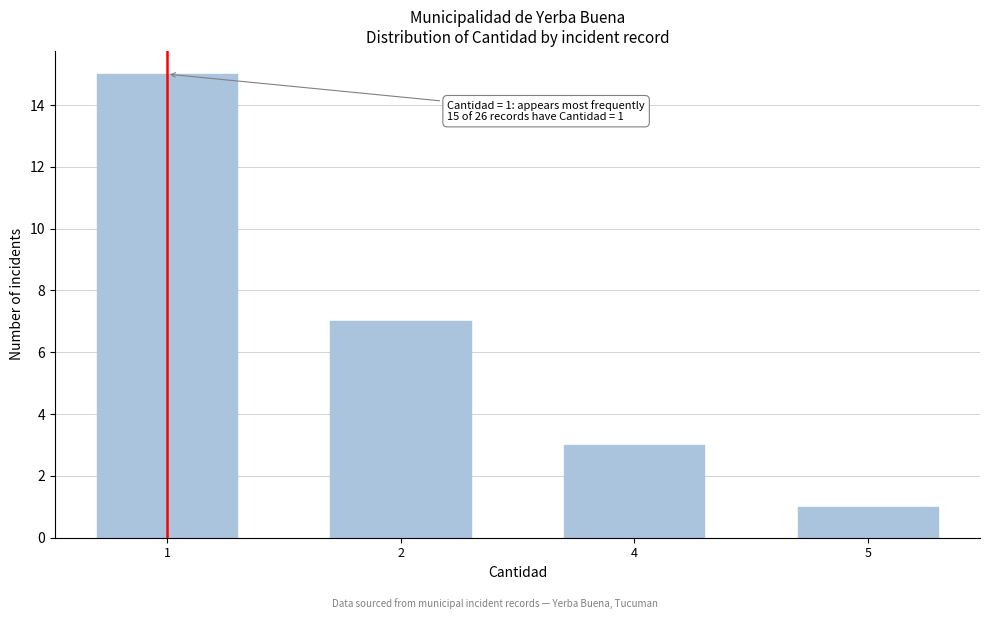

Reading left to right, extract all data points from this chart.

1=15	2=7	4=3	5=1